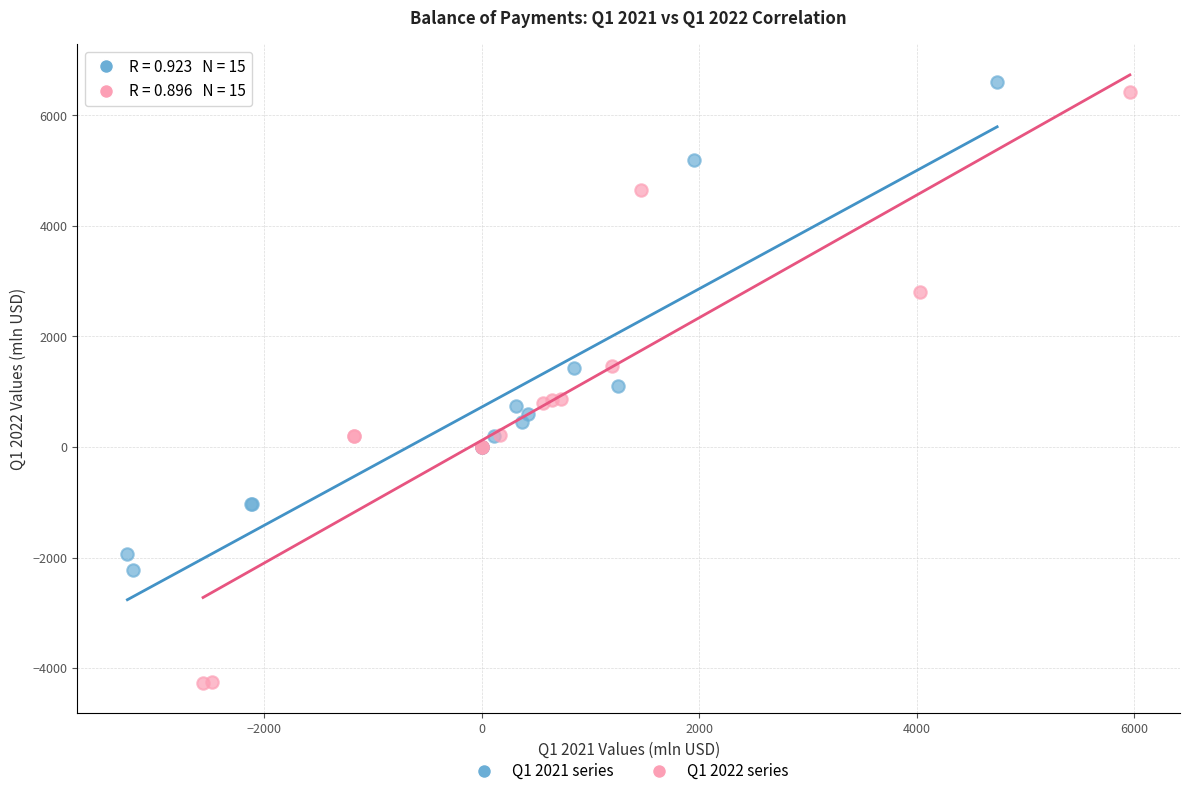

What are all the series names shown in the legend?

Q1 2021 series, Q1 2022 series